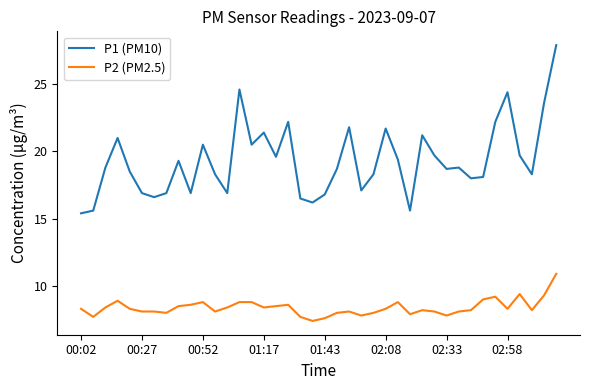

List the series in order of their overall mean, lowest first.

P2 (PM2.5), P1 (PM10)